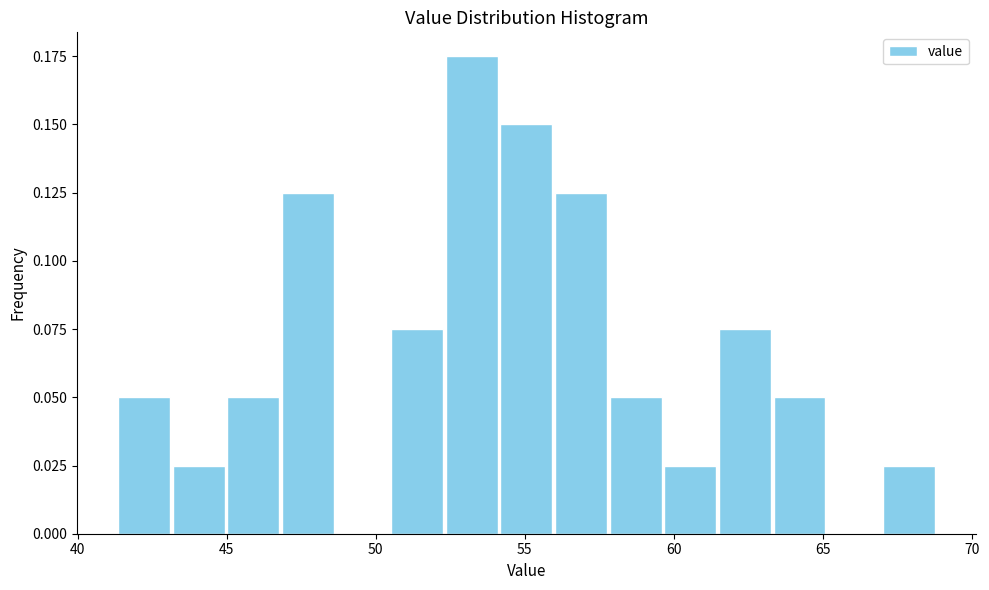

Around what value on the x-axis is the tallest bar? Give the approximate position of its centre, as read against the axis.

53.0